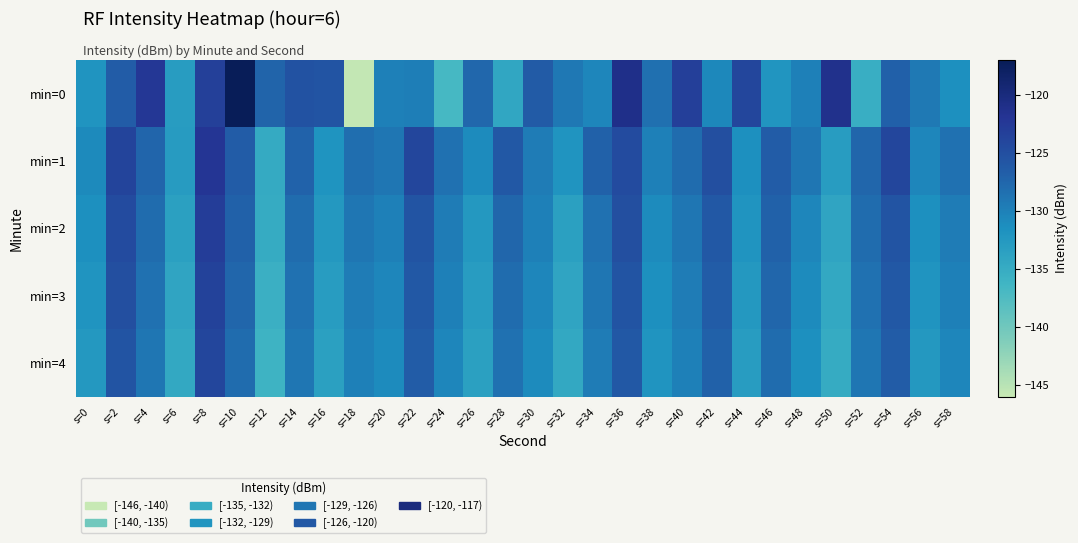

Reading left to right, what are all the values shown in this chart?

min=0: s=0=-132.0	s=2=-126.4	s=4=-122.3	s=6=-133.0	s=8=-123.3	s=10=-117.0	s=12=-127.2	s=14=-125.4	s=16=-125.5	s=18=-145.7	s=20=-130.0	s=22=-129.8	s=24=-136.8	s=26=-127.6	s=28=-134.3	s=30=-126.3	s=32=-129.2	s=34=-130.5	s=36=-121.0	s=38=-128.4	s=40=-123.1	s=42=-130.6	s=44=-123.9	s=46=-132.1	s=48=-130.0	s=50=-121.3	s=52=-135.3	s=54=-126.9	s=56=-129.3	s=58=-131.4
min=1: s=0=-130.9	s=2=-123.8	s=4=-127.3	s=6=-132.9	s=8=-122.1	s=10=-126.5	s=12=-134.8	s=14=-127.1	s=16=-131.9	s=18=-128.2	s=20=-129.0	s=22=-124.0	s=24=-128.5	s=26=-131.0	s=28=-126.0	s=30=-129.5	s=32=-132.0	s=34=-127.0	s=36=-124.5	s=38=-130.0	s=40=-128.0	s=42=-125.0	s=44=-131.5	s=46=-126.5	s=48=-129.0	s=50=-133.0	s=52=-127.5	s=54=-124.0	s=56=-130.5	s=58=-128.5
min=2: s=0=-131.5	s=2=-124.5	s=4=-128.0	s=6=-133.5	s=8=-123.0	s=10=-127.0	s=12=-135.0	s=14=-128.0	s=16=-132.5	s=18=-129.0	s=20=-130.0	s=22=-125.5	s=24=-129.5	s=26=-132.5	s=28=-127.5	s=30=-130.0	s=32=-133.5	s=34=-128.5	s=36=-125.0	s=38=-131.0	s=40=-129.0	s=42=-126.0	s=44=-132.0	s=46=-127.0	s=48=-130.5	s=50=-134.0	s=52=-128.0	s=54=-125.5	s=56=-131.5	s=58=-129.5
min=3: s=0=-132.0	s=2=-125.0	s=4=-128.5	s=6=-134.0	s=8=-123.5	s=10=-127.5	s=12=-135.5	s=14=-128.5	s=16=-133.0	s=18=-129.5	s=20=-130.5	s=22=-126.0	s=24=-130.0	s=26=-133.0	s=28=-128.0	s=30=-130.5	s=32=-134.0	s=34=-129.0	s=36=-125.5	s=38=-131.5	s=40=-129.5	s=42=-126.5	s=44=-132.5	s=46=-127.5	s=48=-131.0	s=50=-134.5	s=52=-128.5	s=54=-126.0	s=56=-132.0	s=58=-130.0
min=4: s=0=-132.5	s=2=-125.5	s=4=-129.0	s=6=-134.5	s=8=-124.0	s=10=-128.0	s=12=-136.0	s=14=-129.0	s=16=-133.5	s=18=-130.0	s=20=-131.0	s=22=-126.5	s=24=-130.5	s=26=-133.5	s=28=-128.5	s=30=-131.0	s=32=-134.5	s=34=-129.5	s=36=-126.0	s=38=-132.0	s=40=-130.0	s=42=-127.0	s=44=-133.0	s=46=-128.0	s=48=-131.5	s=50=-135.0	s=52=-129.0	s=54=-126.5	s=56=-132.5	s=58=-130.5